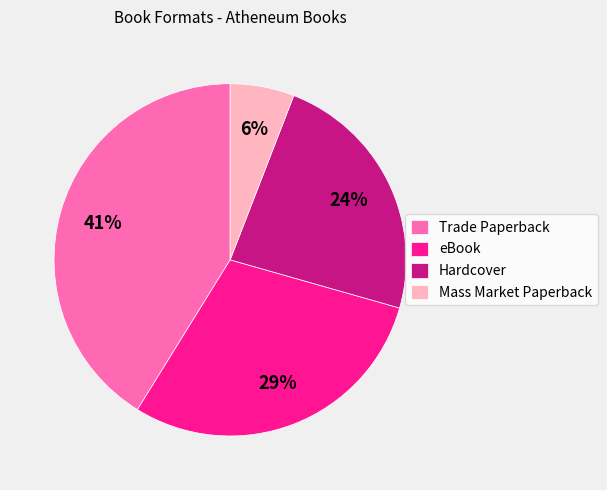

To the nearest percent, what portion does Mass Market Paperback represent?

6%